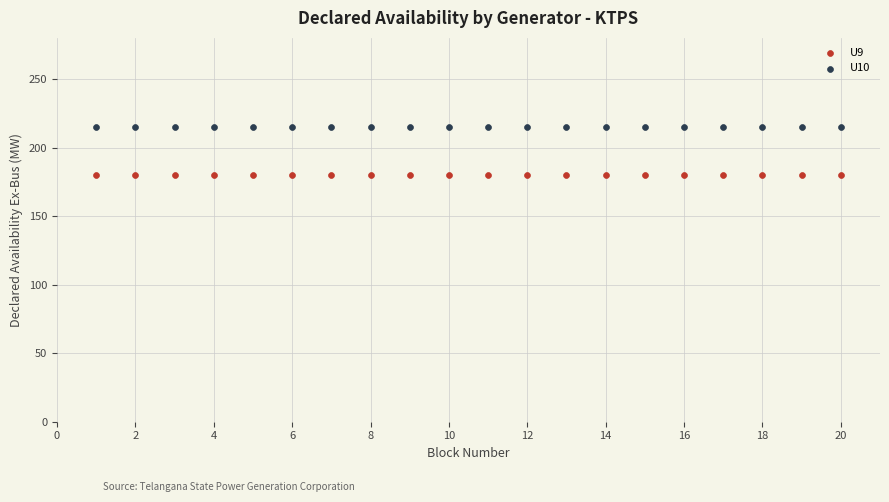

Which series contains the lowest Y value?

U9